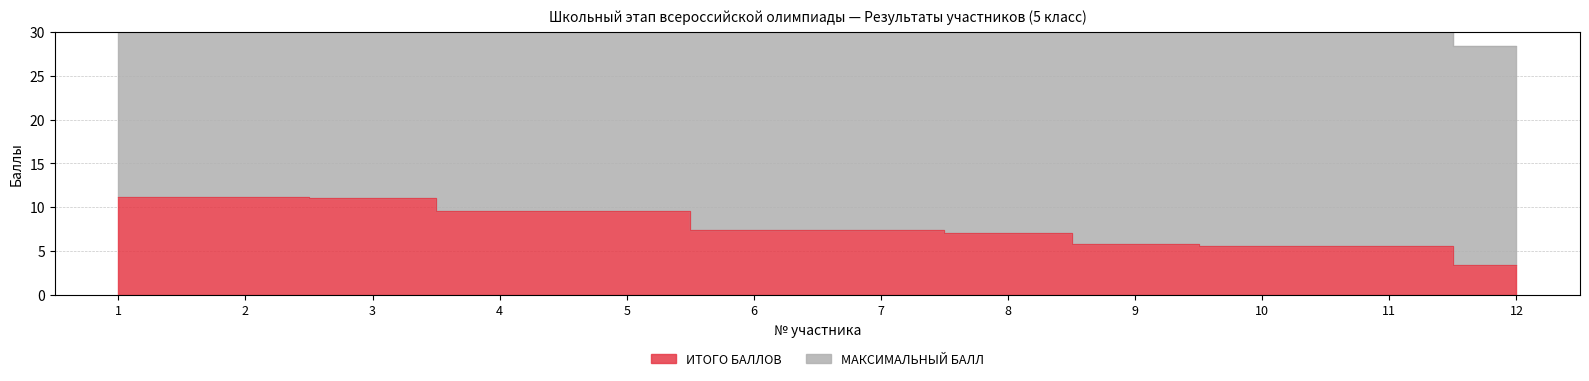

True or false: there are more than 1 points higher than both neighbors.

False